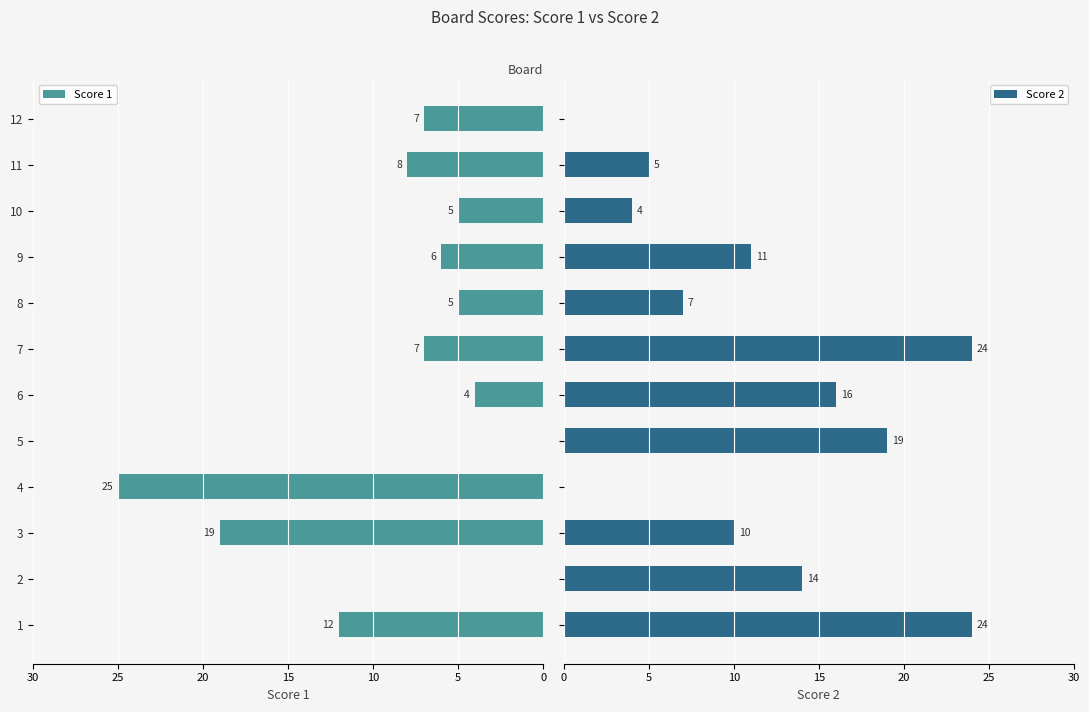

Count the number of data series in this chart.

2